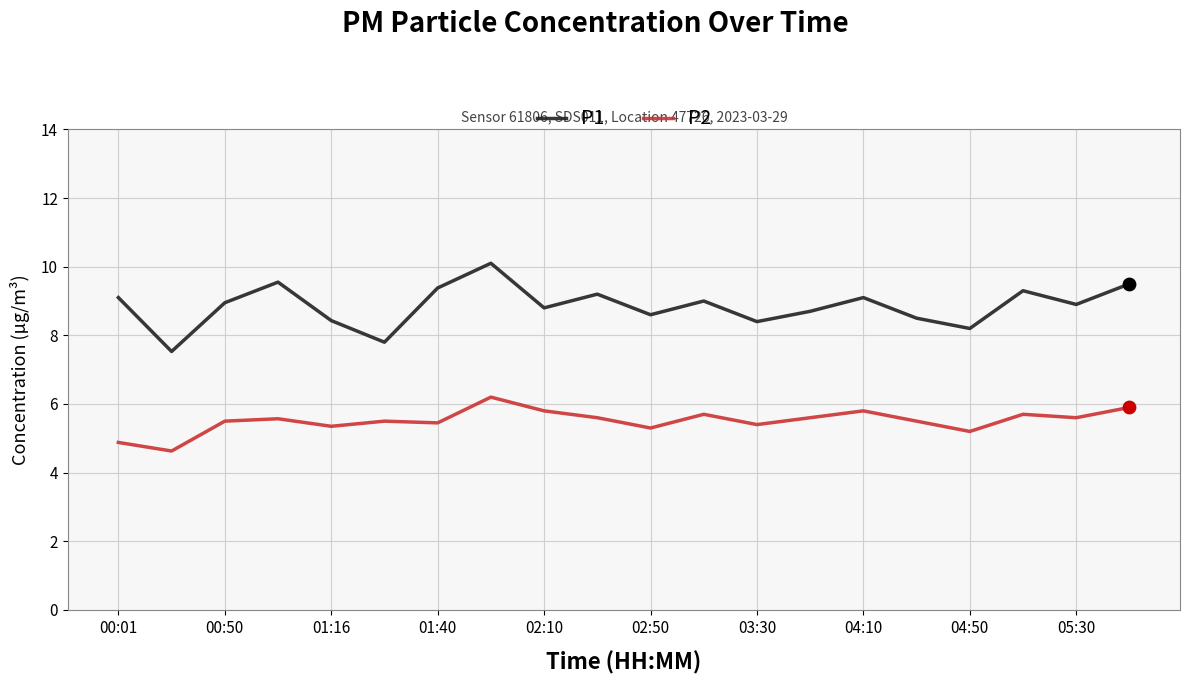

Which series has the largest total across all categories?

P1